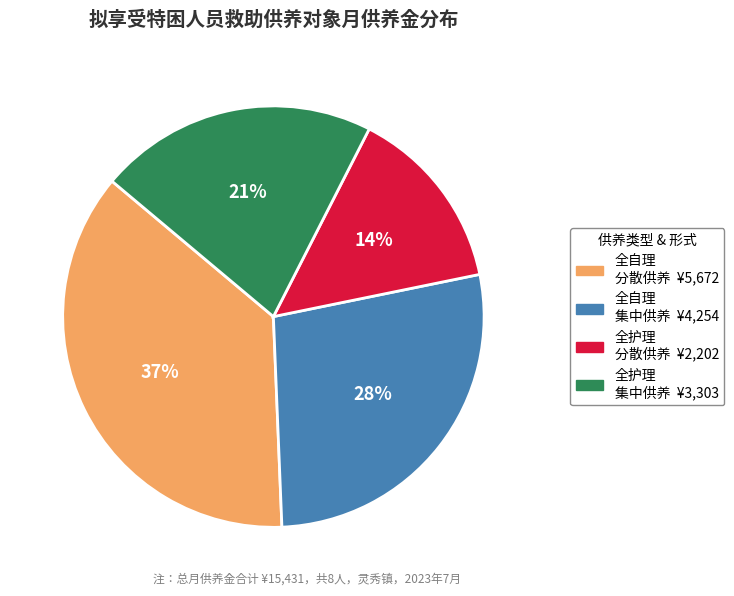

Is there a majority slice in this chart?

No